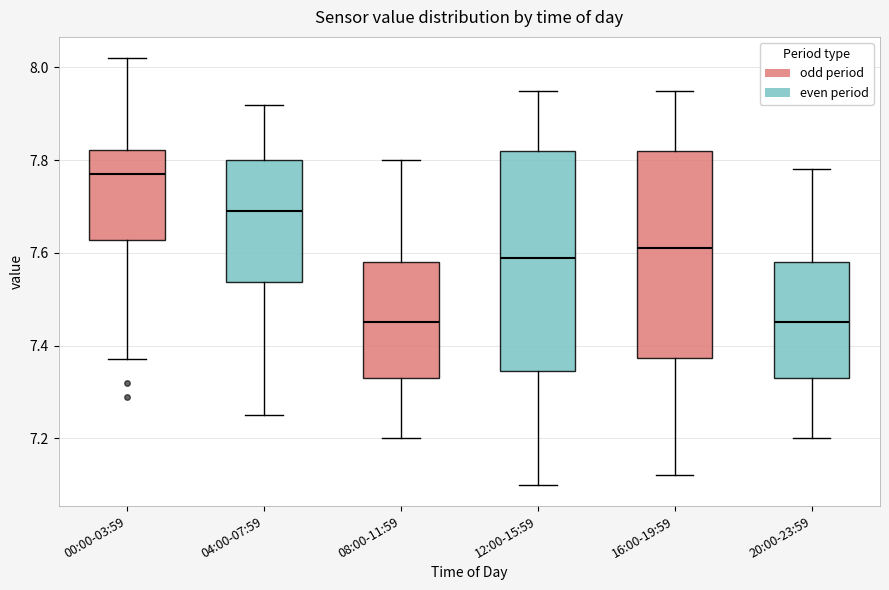

Where is the upper edge of the box for 08:00-11:59 on the y-axis? The values are not printed on the chart, so give them approximately, as read against the axis.

7.58